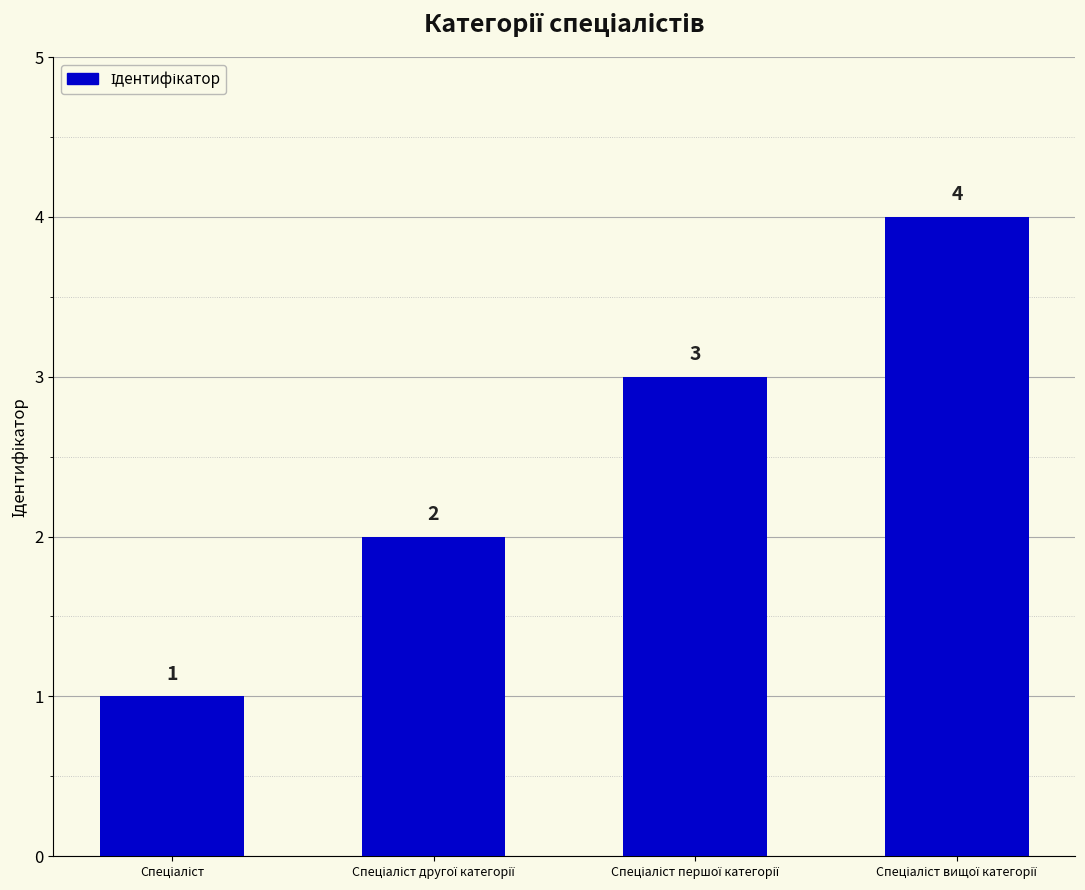

What is the value of the 1st bar from the left?

1